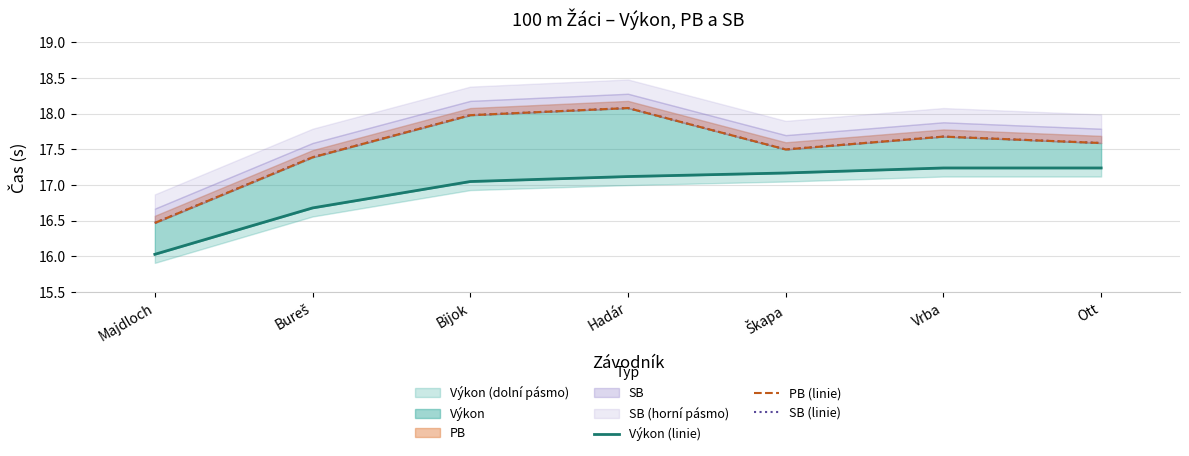

What is the sum of the Výkon (linie) values at Ott and Škapa?

34.4